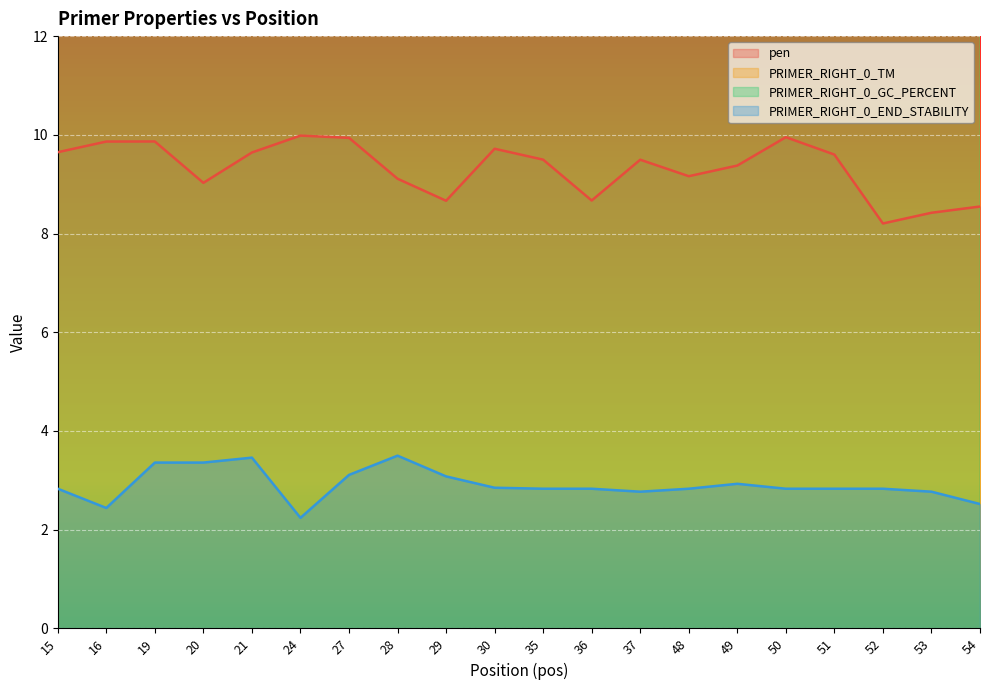

True or false: PRIMER_RIGHT_0_TM and PRIMER_RIGHT_0_GC_PERCENT intersect in this chart.

False